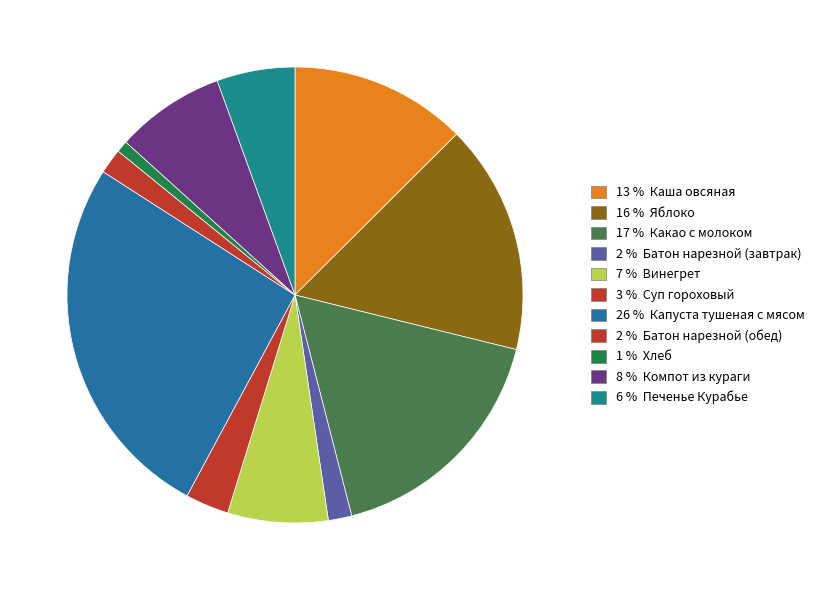

Does any single category account for the majority?

No